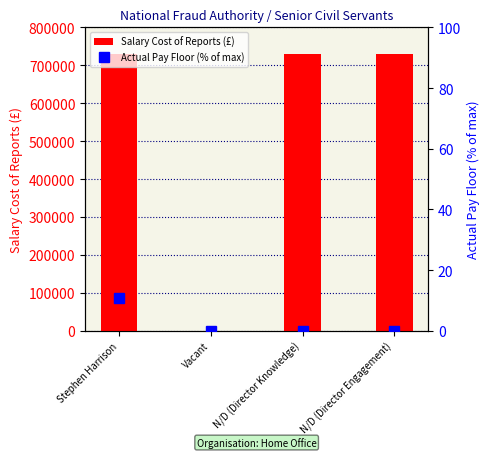

Which series changed the most between Stephen Harrison and N/D (Director Knowledge)?

Actual Pay Floor (% of max)